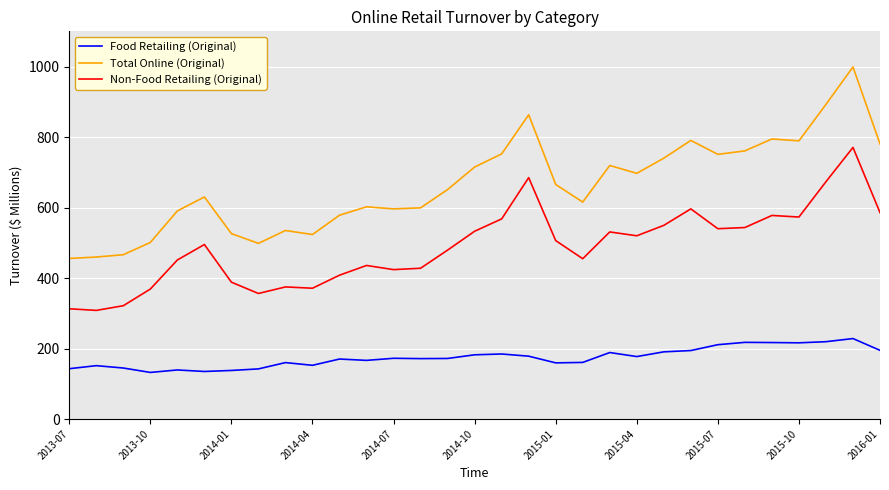

What is the difference between the maximum and minimum values in the Non-Food Retailing (Original) series?

462.4